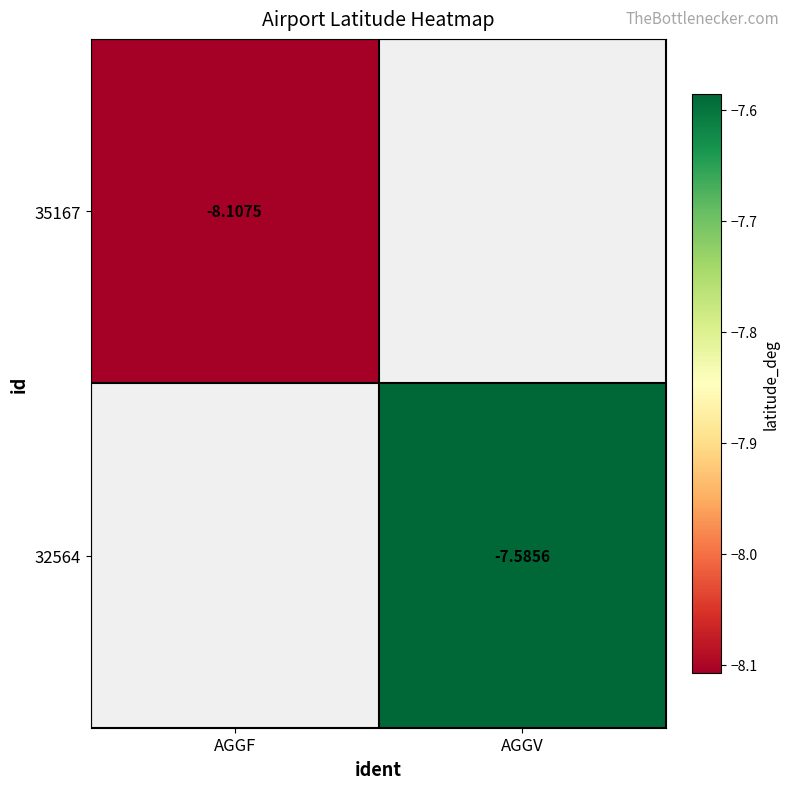

Is the value of 35167 at AGGF greater than the value of 32564 at AGGV?

No